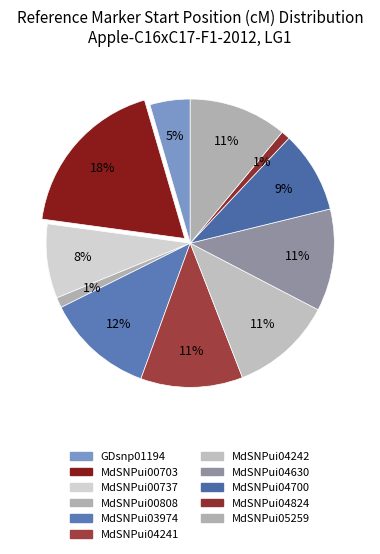

Do MdSNPui05259 and GDsnp01194 together represent more than half of the pie?

No